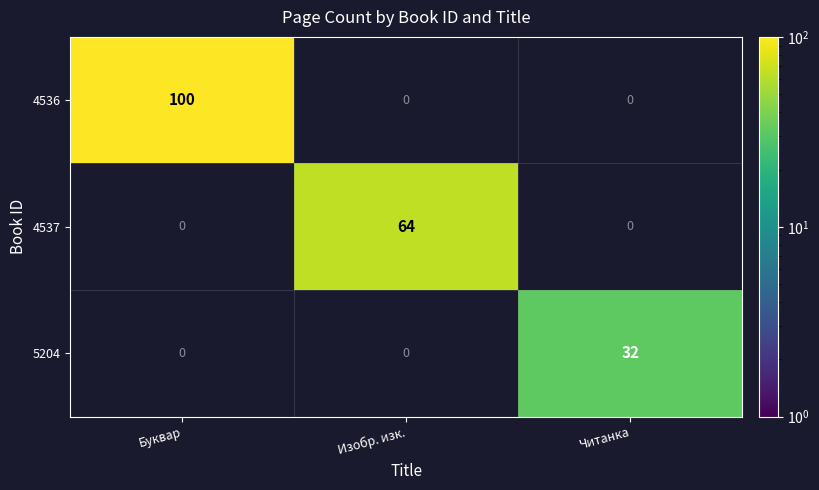

List the series in order of their overall mean, lowest first.

5204, 4537, 4536